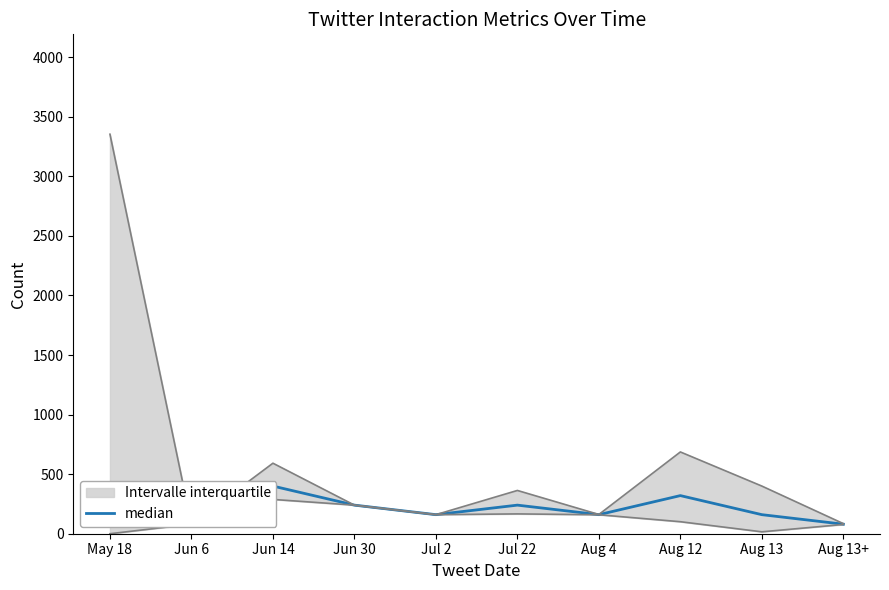

List the labels in order of value, smallest first.

May 18, Jun 6, Aug 13+, Jul 2, Aug 4, Aug 13, Jun 30, Jul 22, Aug 12, Jun 14